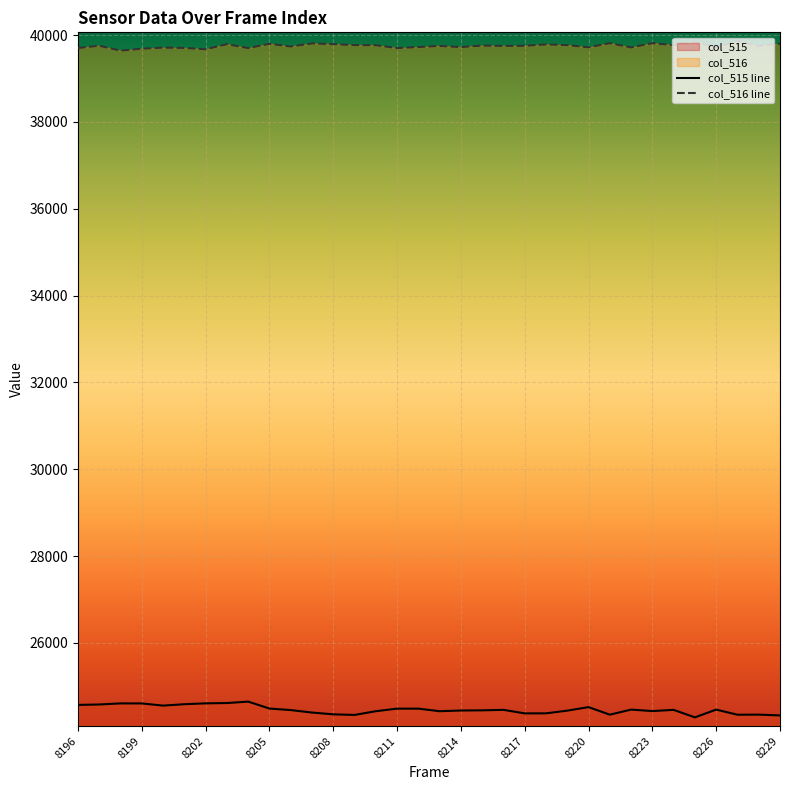

What is the difference between the maximum and minimum values in the col_515 line series?

363